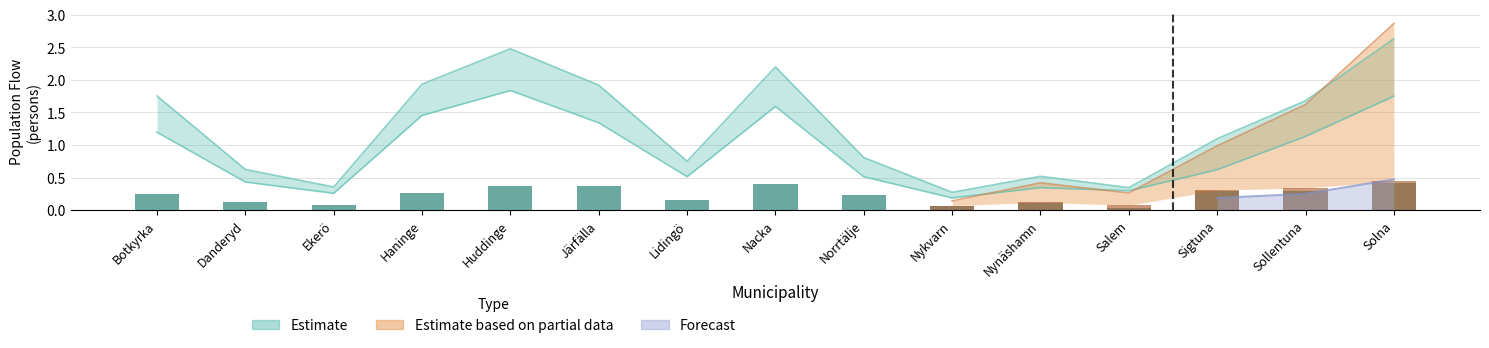

Reading left to right, list all the values displayed in this chart.

Inflyttade Egna länet: Botkyrka=1.2	Danderyd=0.4	Ekerö=0.3	Haninge=1.5	Huddinge=1.8	Järfälla=1.3	Lidingö=0.5	Nacka=1.6	Norrtälje=0.5	Nykvarn=0.2	Nynäshamn=0.3	Salem=0.3	Sigtuna=0.6	Sollentuna=1.1	Solna=1.7
Inflyttade Övriga Sverige: Botkyrka=0.2	Danderyd=0.1	Ekerö=0.1	Haninge=0.3	Huddinge=0.4	Järfälla=0.4	Lidingö=0.2	Nacka=0.4	Norrtälje=0.2	Nykvarn=0.1	Nynäshamn=0.1	Salem=0.0	Sigtuna=0.3	Sollentuna=0.3	Solna=0.4
Inflyttade Totalt: Botkyrka=1.8	Danderyd=0.6	Ekerö=0.4	Haninge=1.9	Huddinge=2.5	Järfälla=1.9	Lidingö=0.8	Nacka=2.2	Norrtälje=0.8	Nykvarn=0.3	Nynäshamn=0.5	Salem=0.3	Sigtuna=1.1	Sollentuna=1.7	Solna=2.6